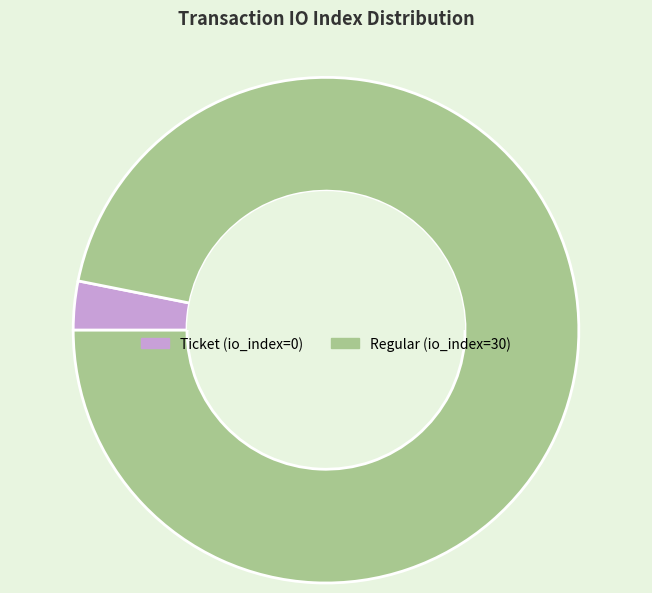

Between Ticket and Regular, which is larger?

Regular